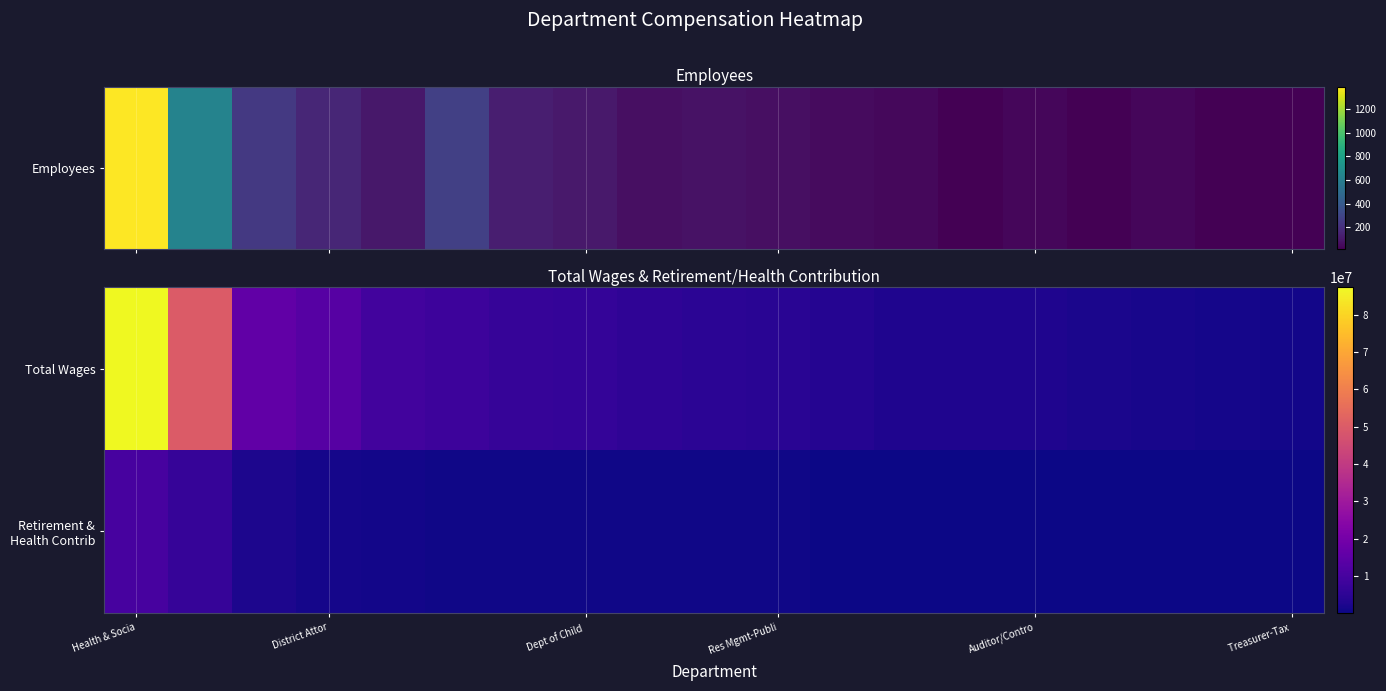

At how many categories does at least one series exceed 55051604?

1